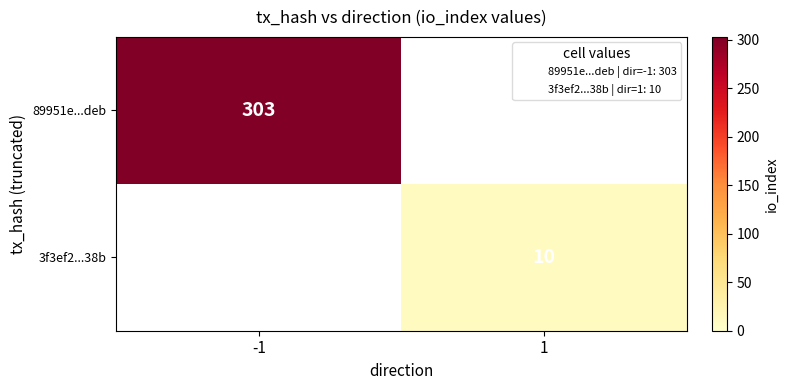

List the series in order of their overall mean, highest first.

89951e...deb, 3f3ef2...38b